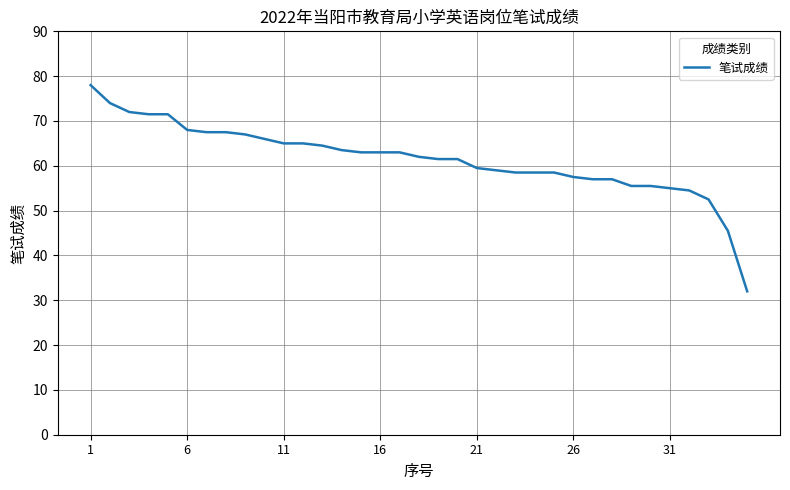

What is the maximum value shown in the chart?

78.0